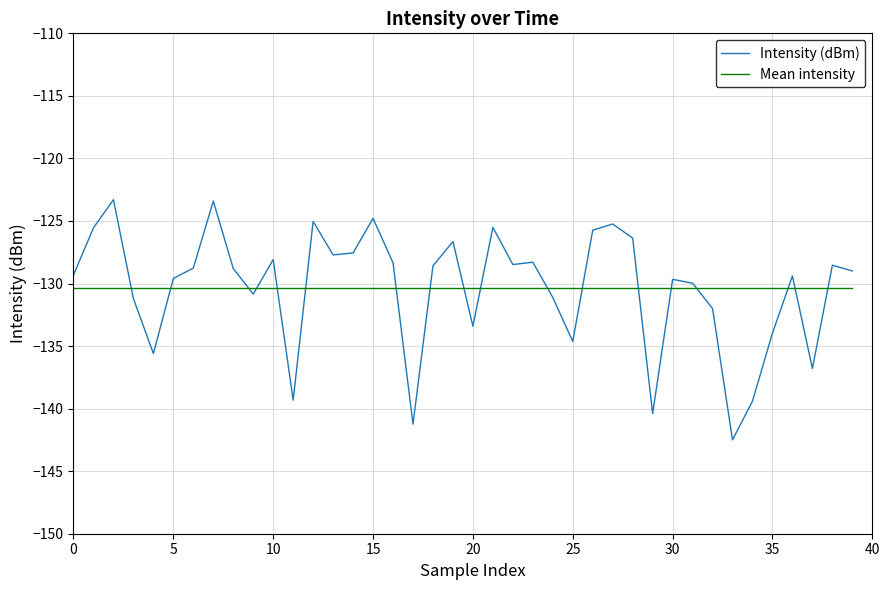

How many categories are shown in the chart?

40